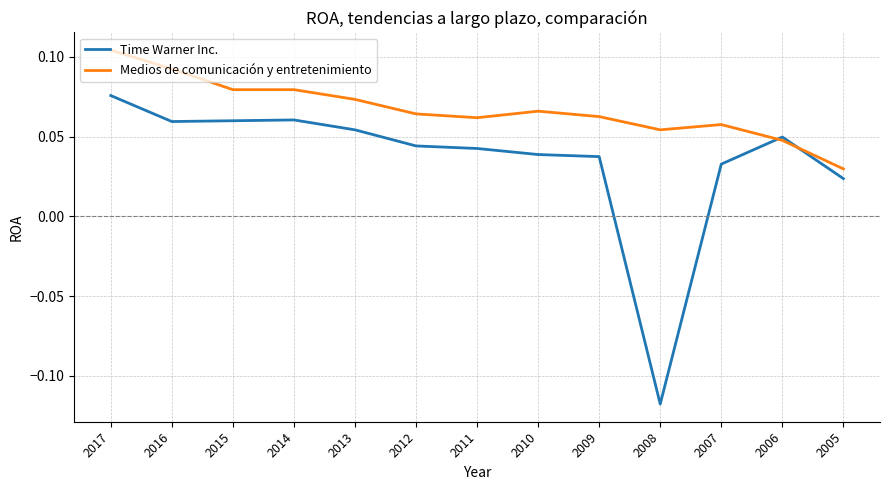

What is the sum of the Medios de comunicación y entretenimiento values at 2014 and 2015?

0.2